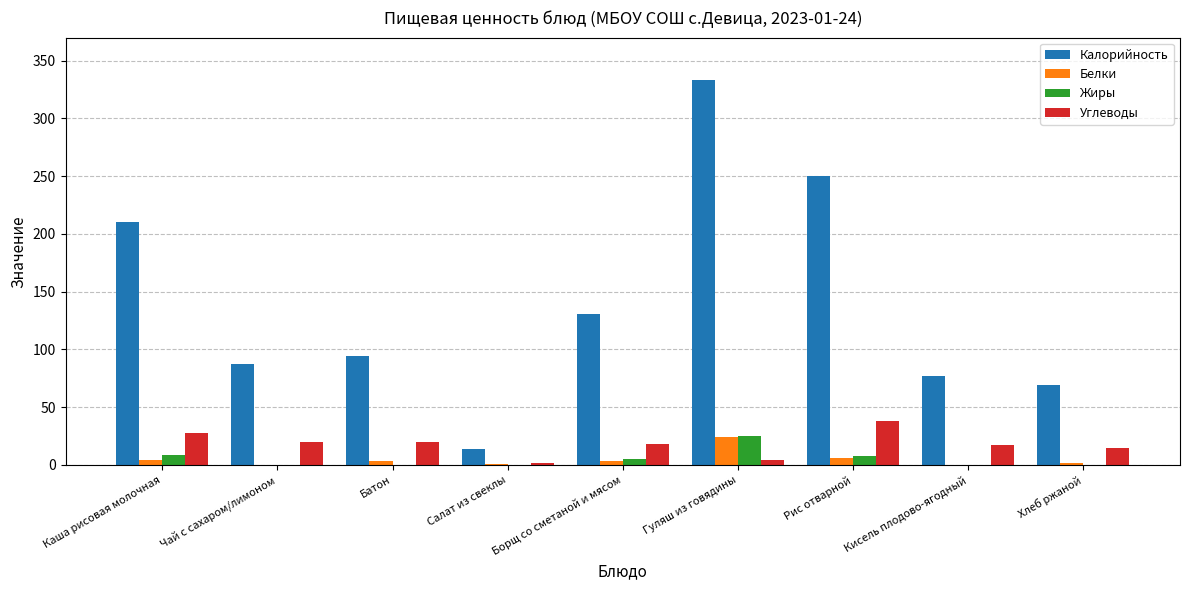

Between Каша рисовая молочная and Салат из свеклы, which series saw the biggest shift?

Калорийность